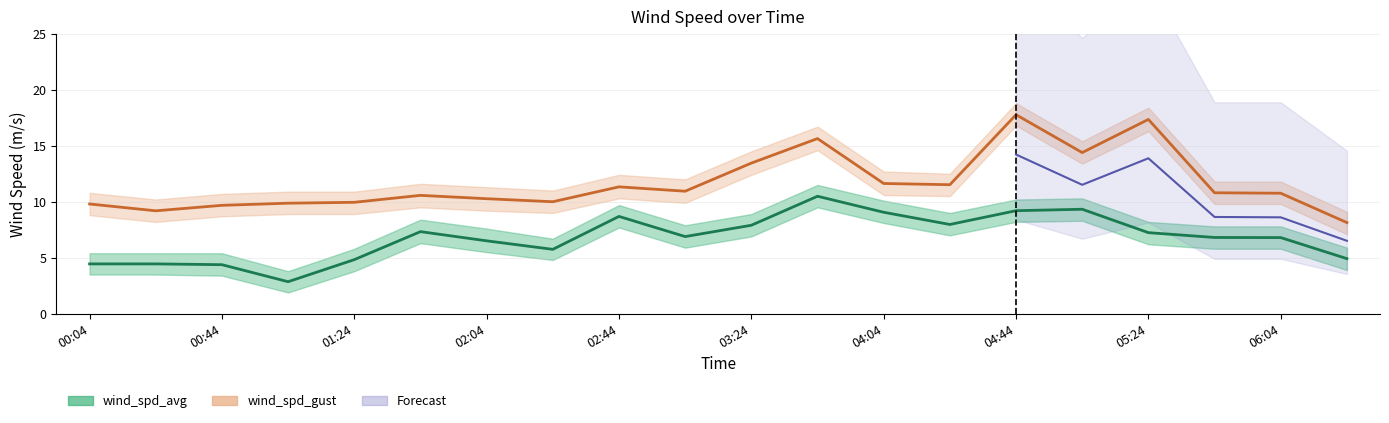

True or false: wind_spd_gust and wind_spd_gust_lo cross at least once.

False